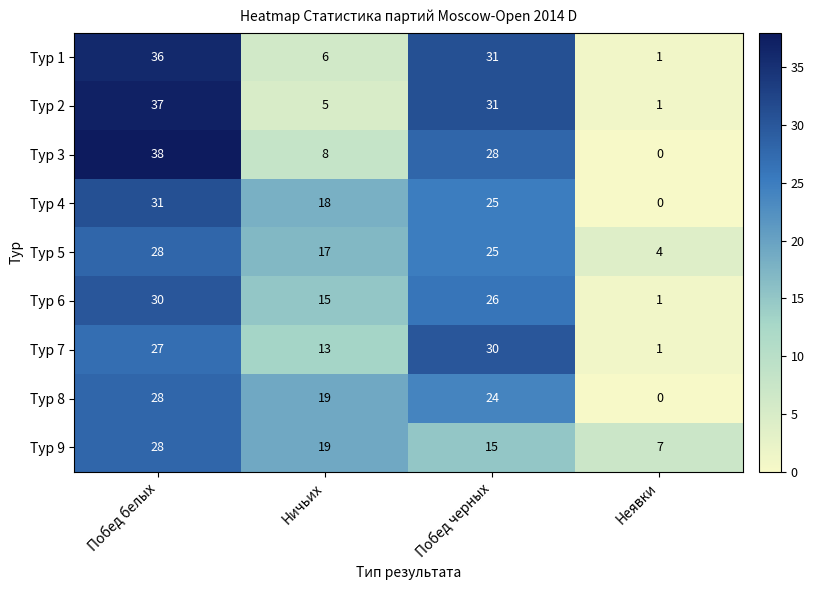

What is the difference between the highest and lowest values at Побед черных?

16